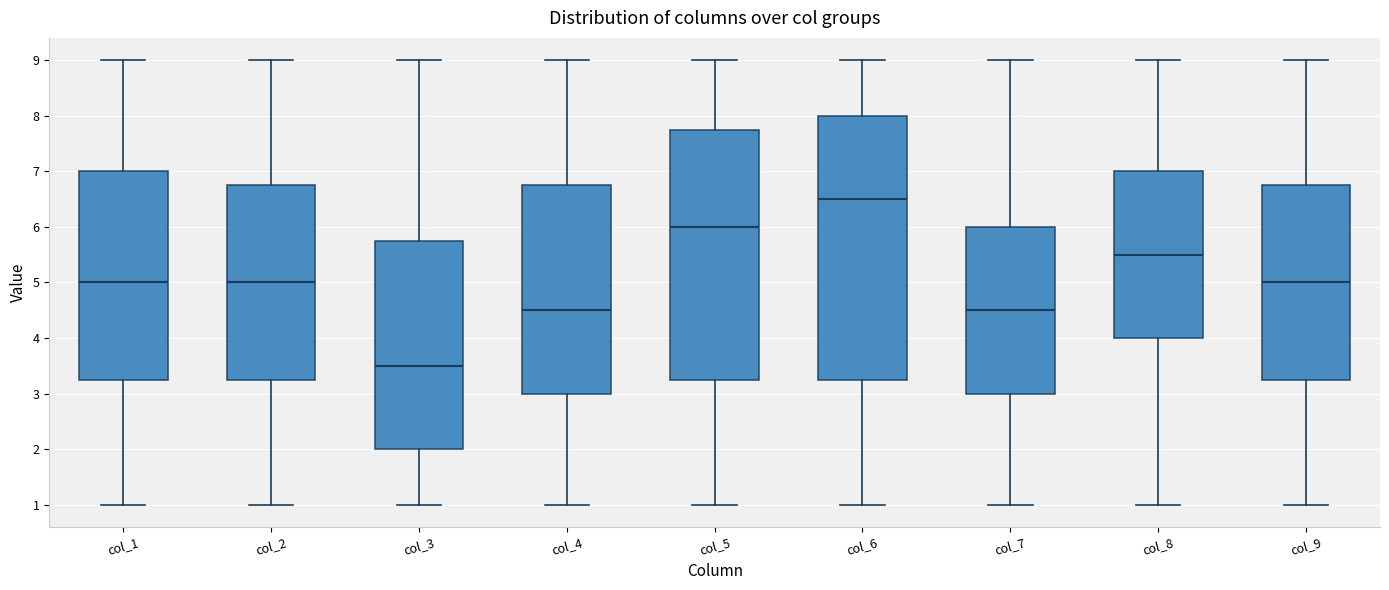

Reading left to right, read every box against the y-axis: the position of its median line, the range the box covers, and the ends of its whiskers. The values are not printed on the chart, so give them approximately, as read against the axis.

col_1: median 5.0, box 3.3 to 7.0, whiskers 1.0 to 9.0
col_2: median 5.0, box 3.3 to 6.8, whiskers 1.0 to 9.0
col_3: median 3.5, box 2.0 to 5.8, whiskers 1.0 to 9.0
col_4: median 4.5, box 3.0 to 6.8, whiskers 1.0 to 9.0
col_5: median 6.0, box 3.3 to 7.8, whiskers 1.0 to 9.0
col_6: median 6.5, box 3.3 to 8.0, whiskers 1.0 to 9.0
col_7: median 4.5, box 3.0 to 6.0, whiskers 1.0 to 9.0
col_8: median 5.5, box 4.0 to 7.0, whiskers 1.0 to 9.0
col_9: median 5.0, box 3.3 to 6.8, whiskers 1.0 to 9.0